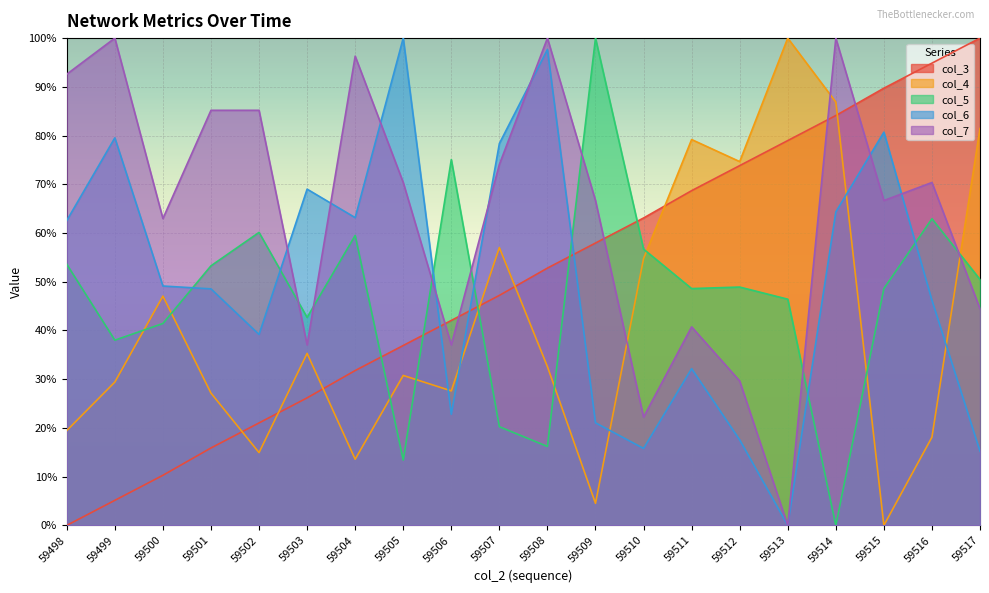

Is it true that col_5 equals 72.2 at 59498?

False